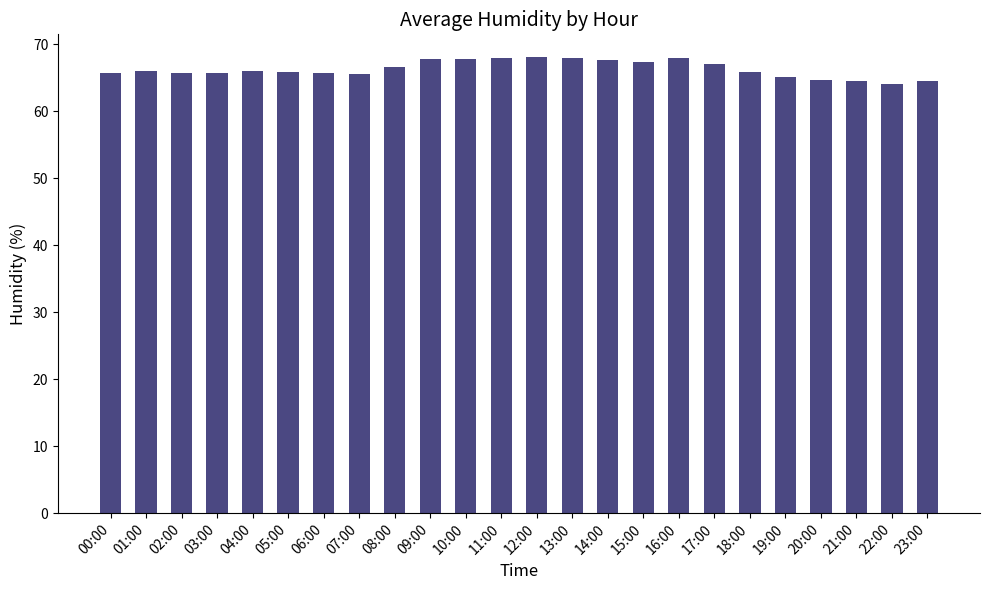

What position from the right is 10:00?

14